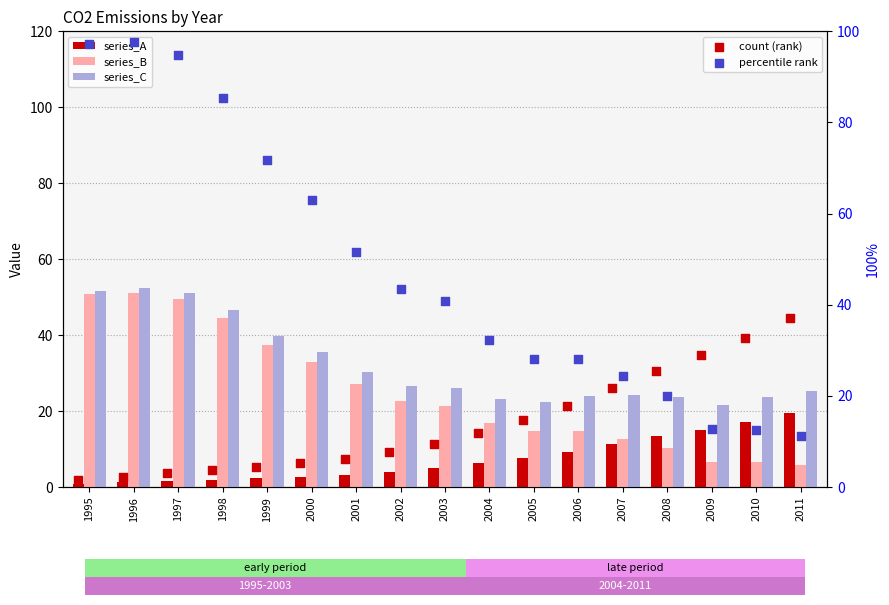

Which series reaches the maximum Y coordinate?

percentile rank